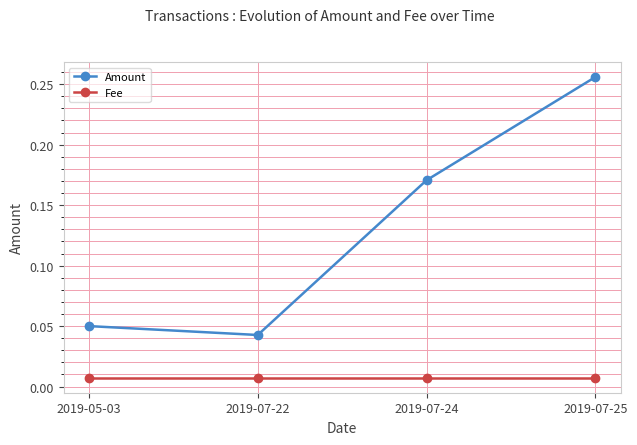

Which series changed the most between 2019-05-03 and 2019-07-24?

Amount